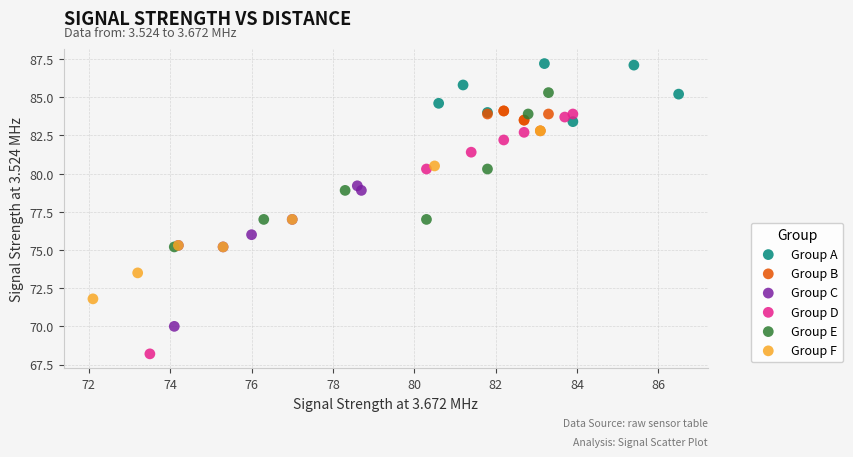

Which series has the widest spread of Y values?

Group D